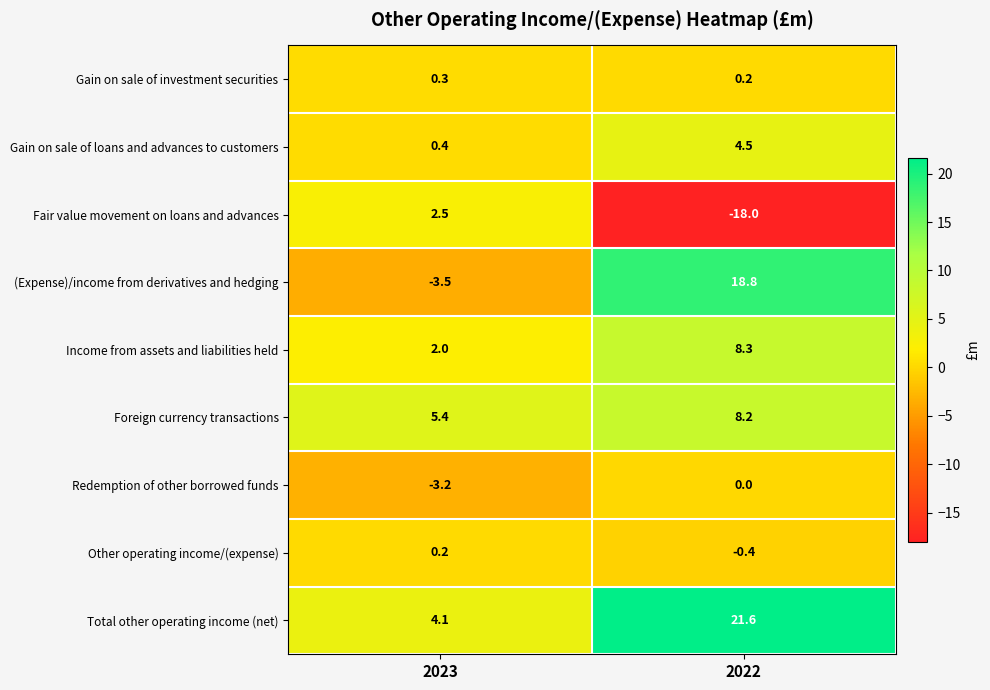

What is the average value of the (Expense)/income from derivatives and hedging series?

7.7